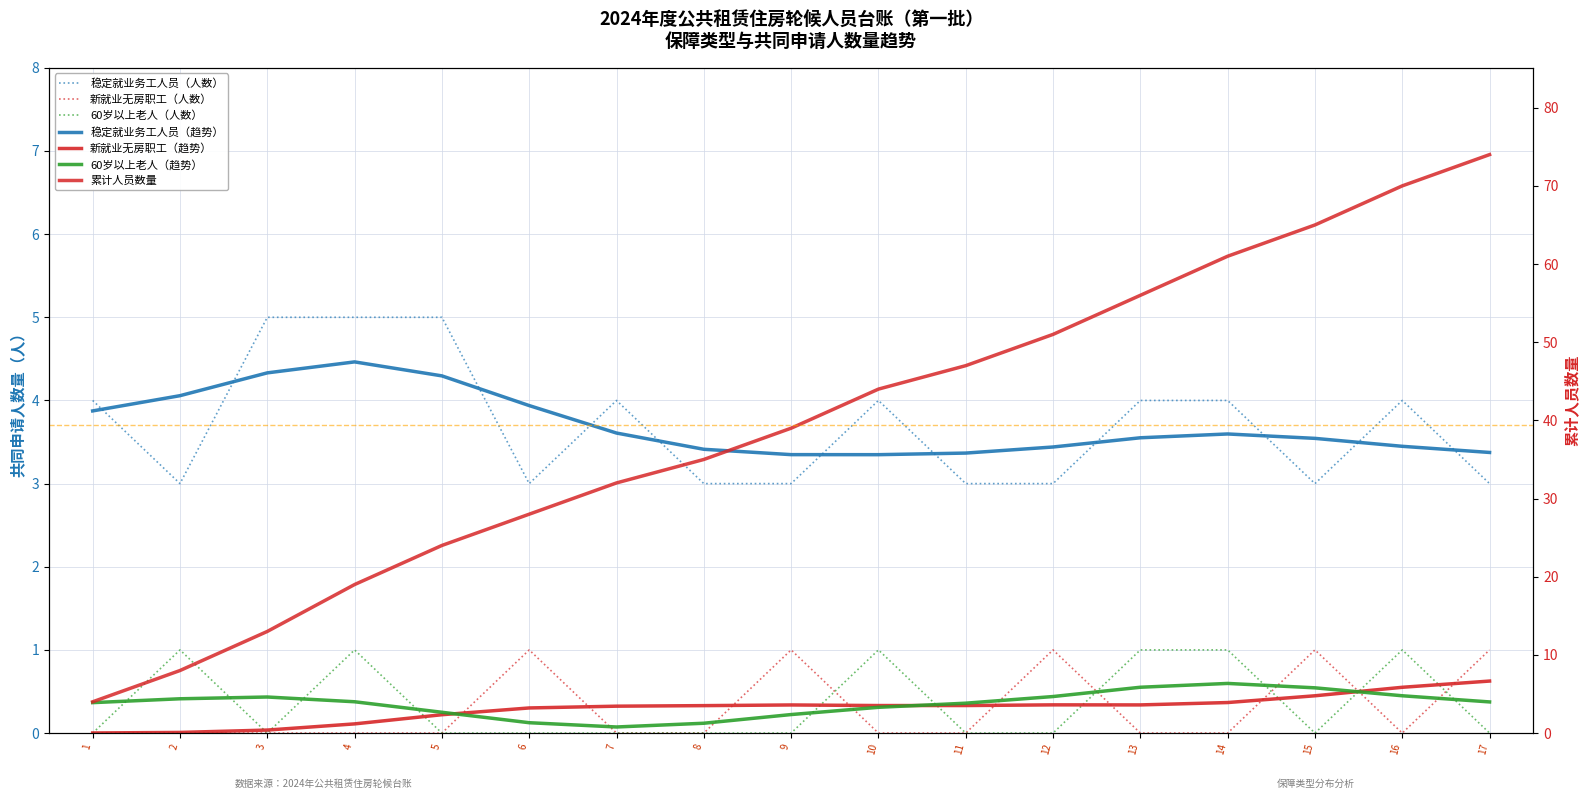

List the series in order of their peak value, highest first.

稳定就业务工人员, 新就业无房职工, 60岁以上老人